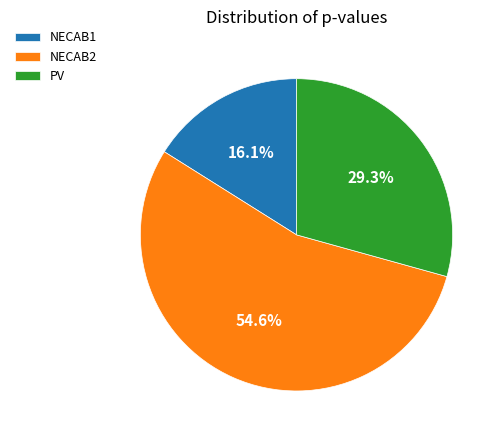

Count the number of slices in the pie.

3